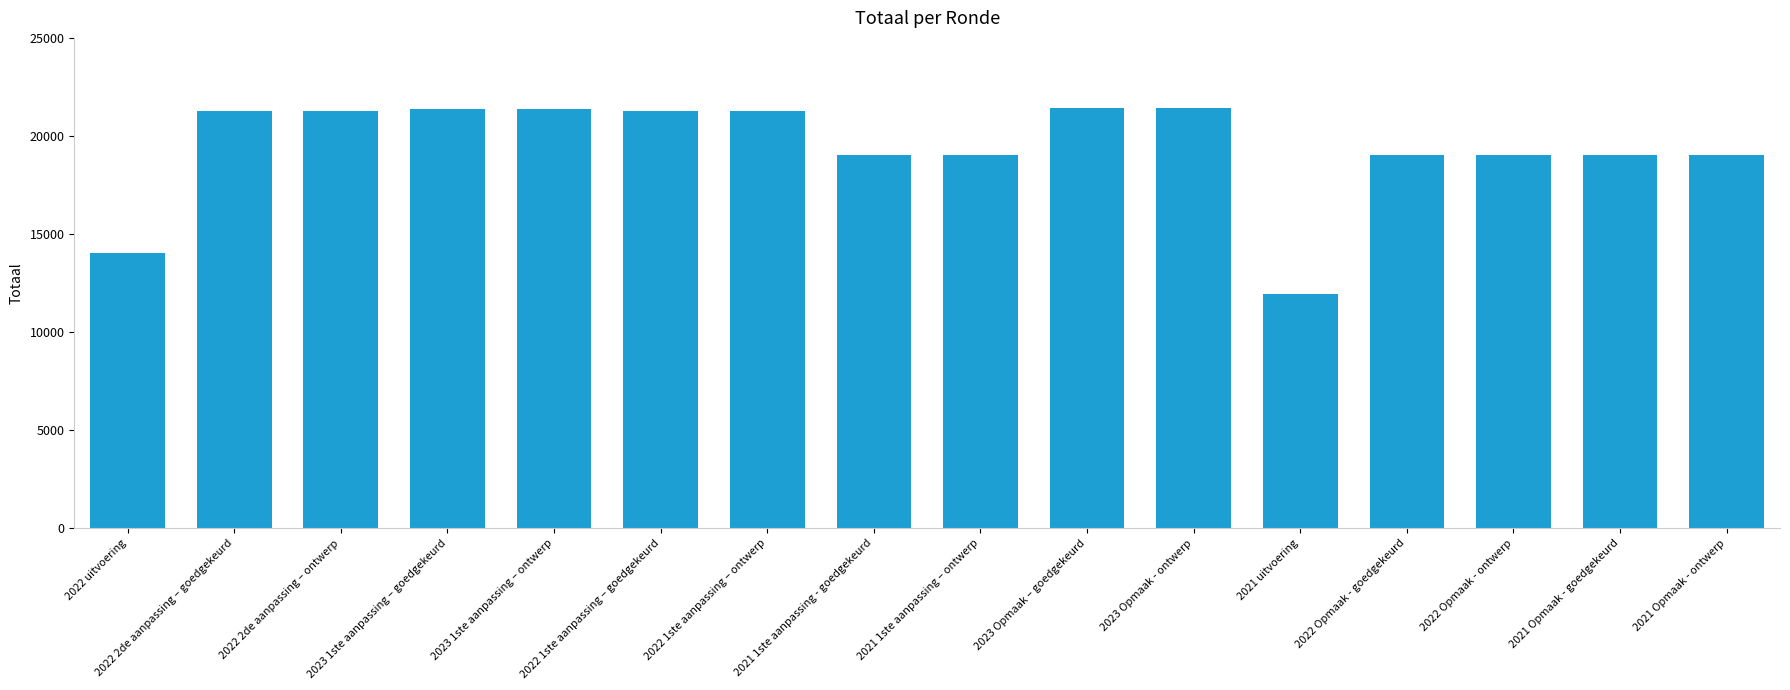

The chart shows a value of 19027 at 2021 Opmaak - goedgekeurd. True or false?

True